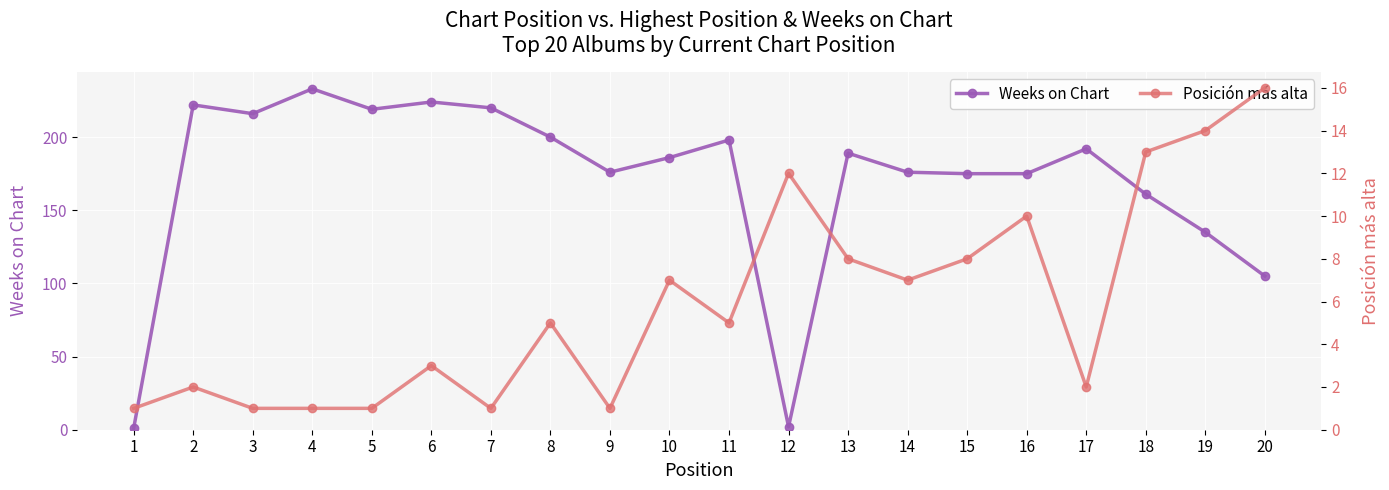

Which series changed the most between 16 and 20?

Weeks on Chart